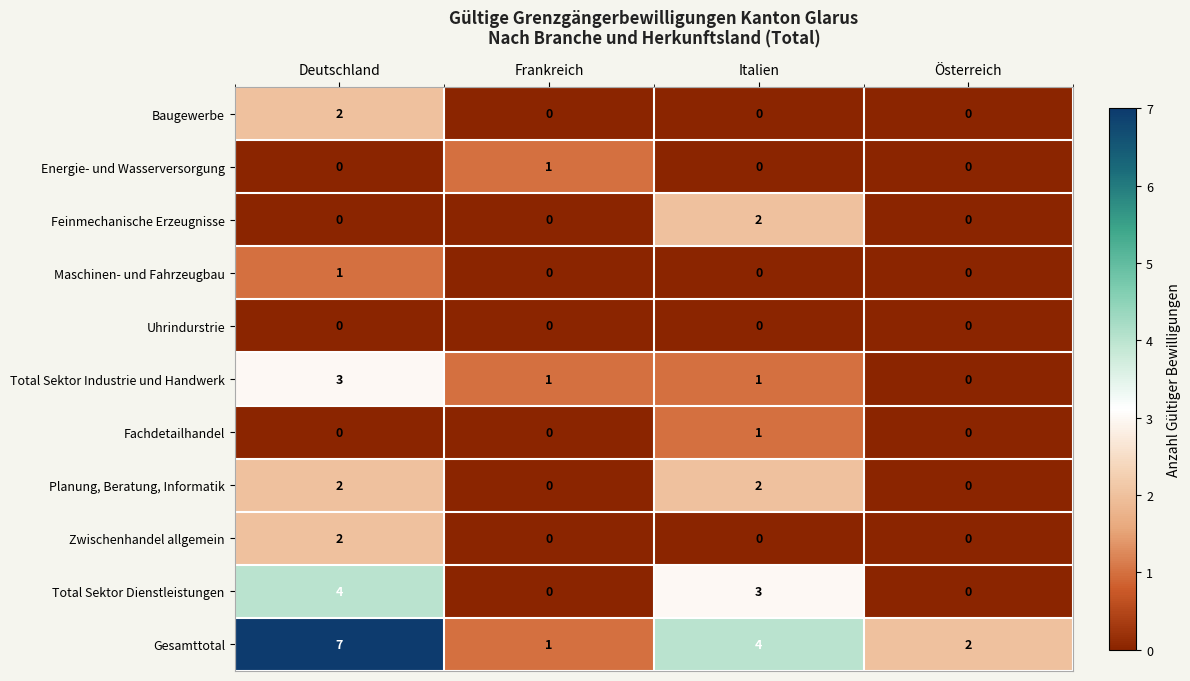

What is the total value across all series at Deutschland?

21